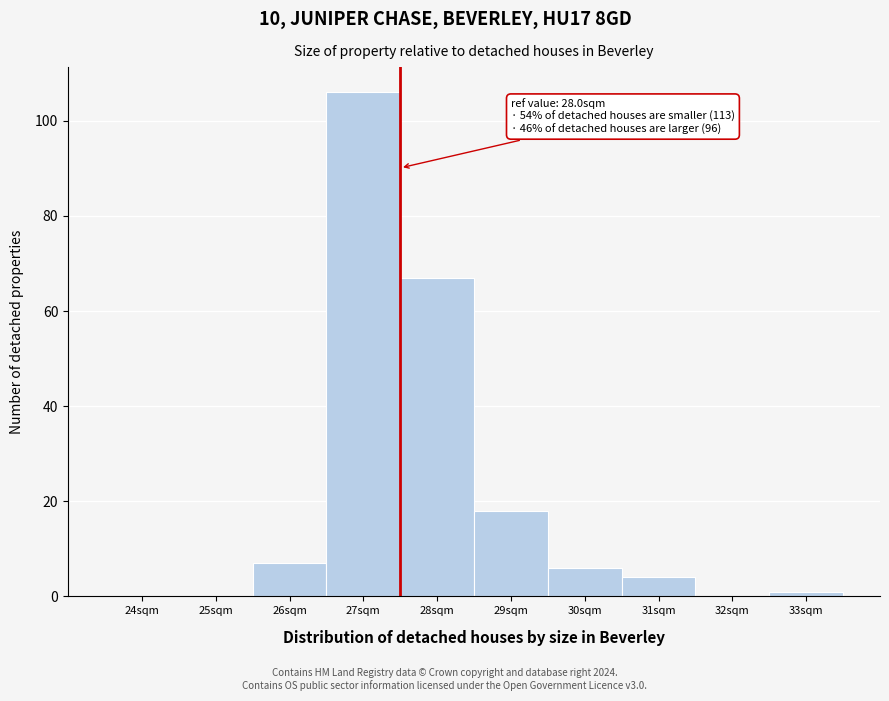

Reading left to right, extract all data points from this chart.

24sqm=0	25sqm=0	26sqm=7	27sqm=106	28sqm=67	29sqm=18	30sqm=6	31sqm=4	32sqm=0	33sqm=1